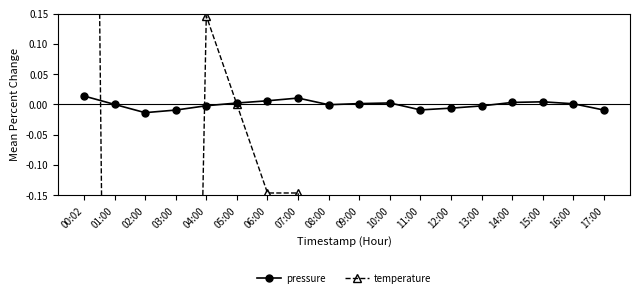

True or false: pressure and temperature cross at least once.

True